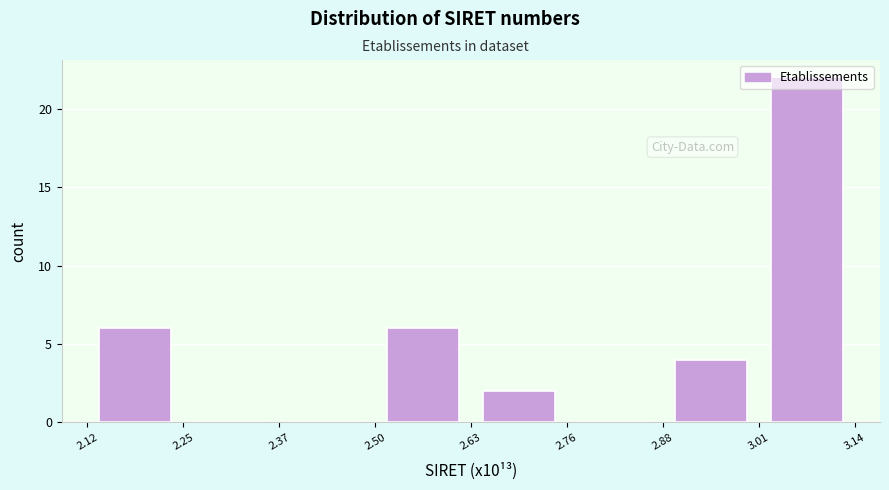

How tall is the bar that spans 2.12 to 2.25 on the x-axis? The values are not printed on the chart, so give them approximately, as read against the axis.

6